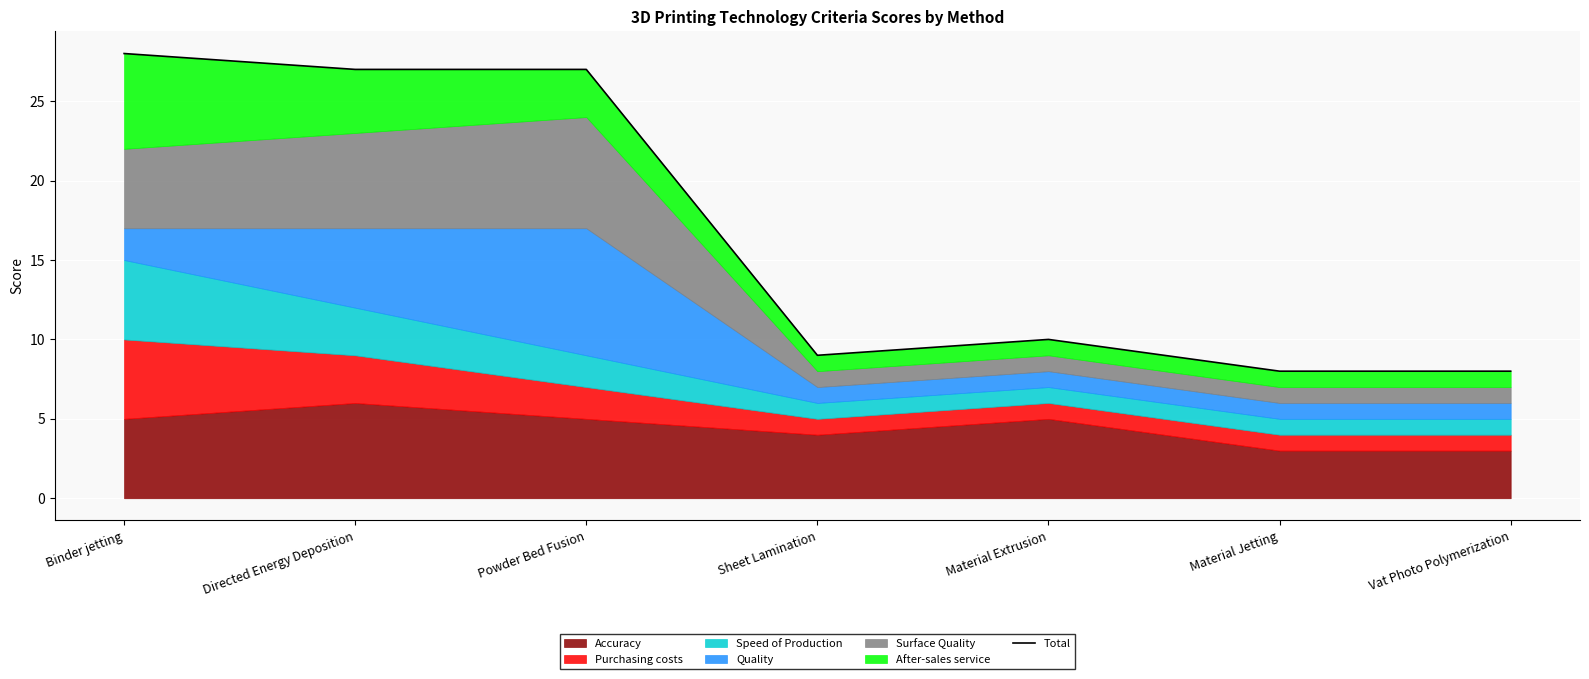

What is the sum of all values?

117